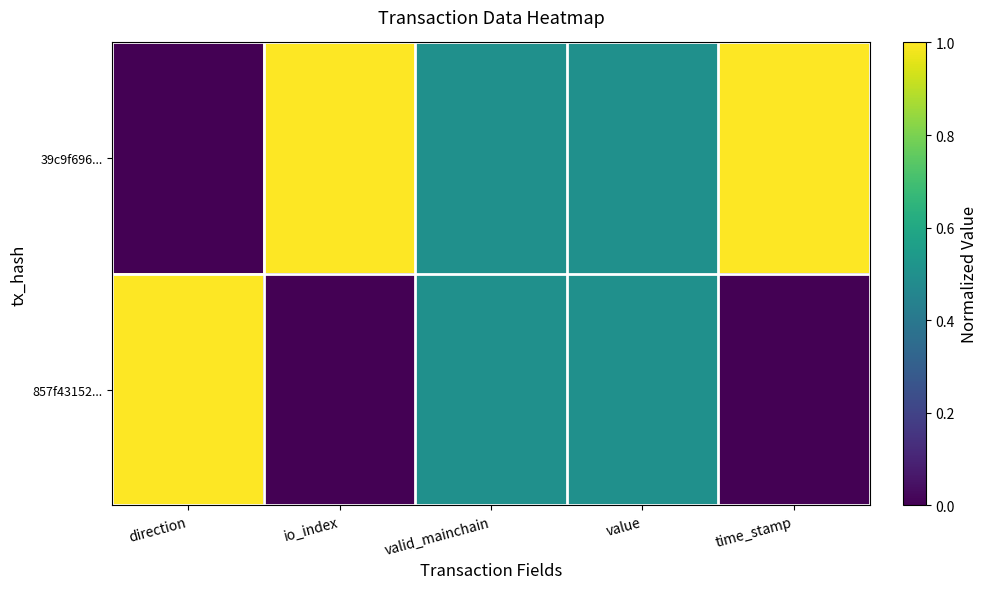

Reading left to right, what are all the values shown in this chart?

39c9f696...: direction=0.0	io_index=1.0	valid_mainchain=0.5	value=0.5	time_stamp=1.0
857f43152...: direction=1.0	io_index=0.0	valid_mainchain=0.5	value=0.5	time_stamp=0.0